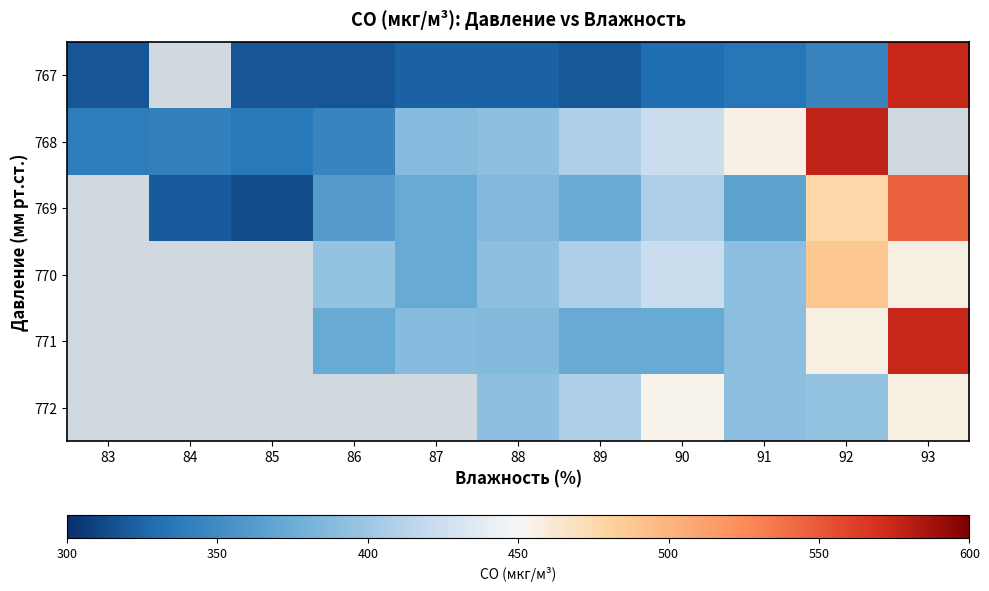

Rank the series at 92 from lowest to highest value.

767, 772, 771, 769, 770, 768